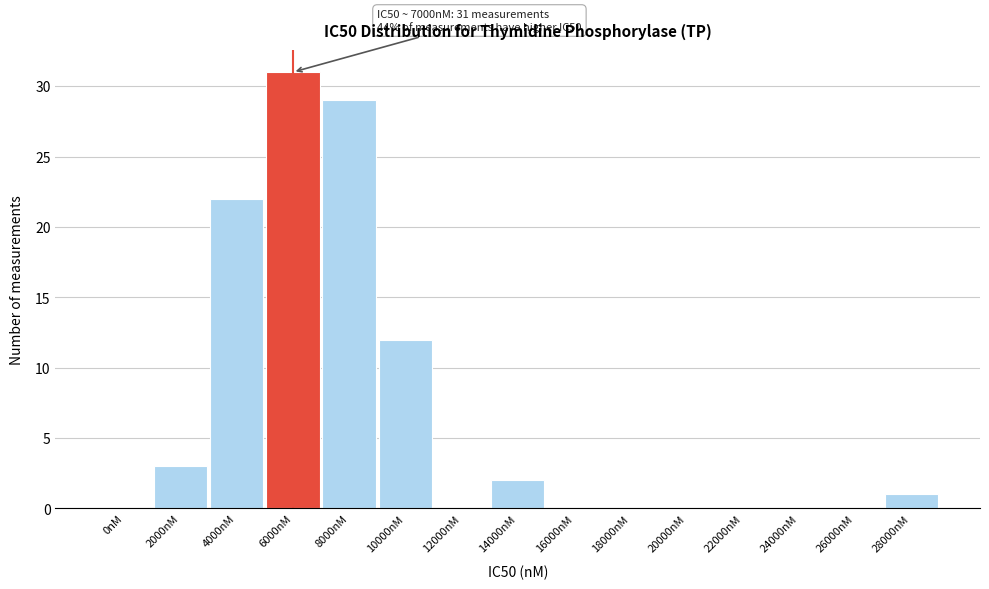

Reading right to left, extract all data points from this chart.

28000nM=1	26000nM=0	24000nM=0	22000nM=0	20000nM=0	18000nM=0	16000nM=0	14000nM=2	12000nM=0	10000nM=12	8000nM=29	6000nM=31	4000nM=22	2000nM=3	0nM=0